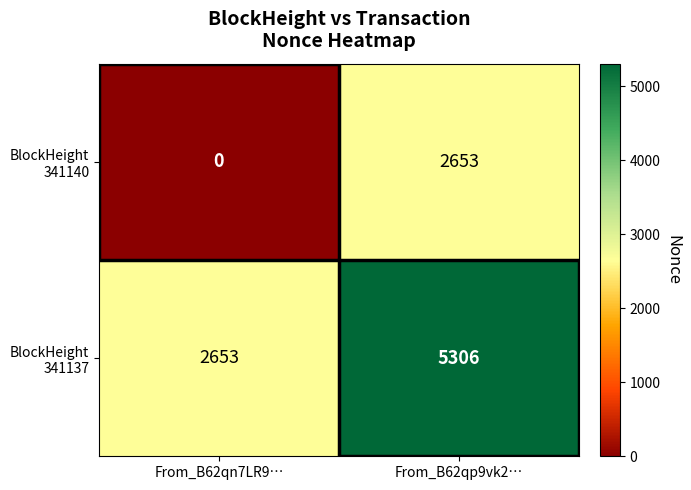

What is the difference between the highest and lowest values at From_B62qn7LR9…?

2653